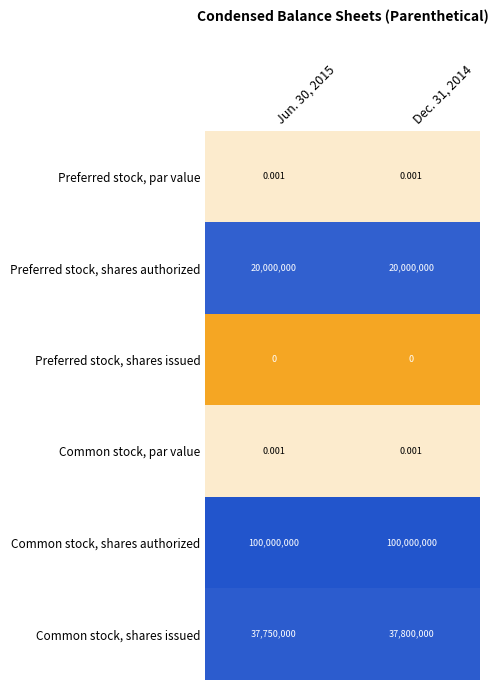

Is the value of Preferred stock, shares authorized at Jun. 30, 2015 greater than the value of Preferred stock, shares issued at Dec. 31, 2014?

Yes